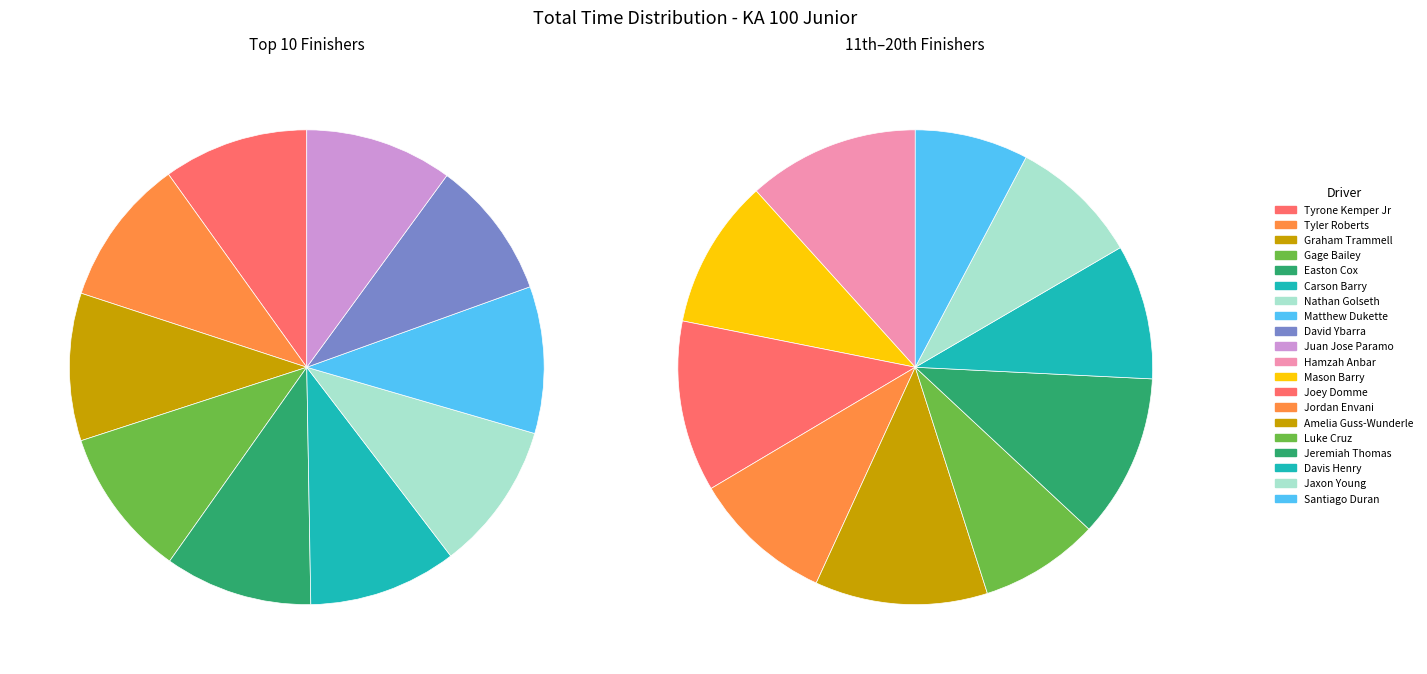

True or false: Tyrone Kemper Jr accounts for 5% of the total.

True